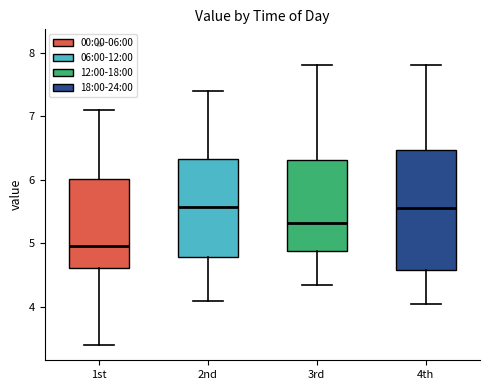

Where does the median line of the box for 2nd sit on the y-axis? The values are not printed on the chart, so give them approximately, as read against the axis.

5.6